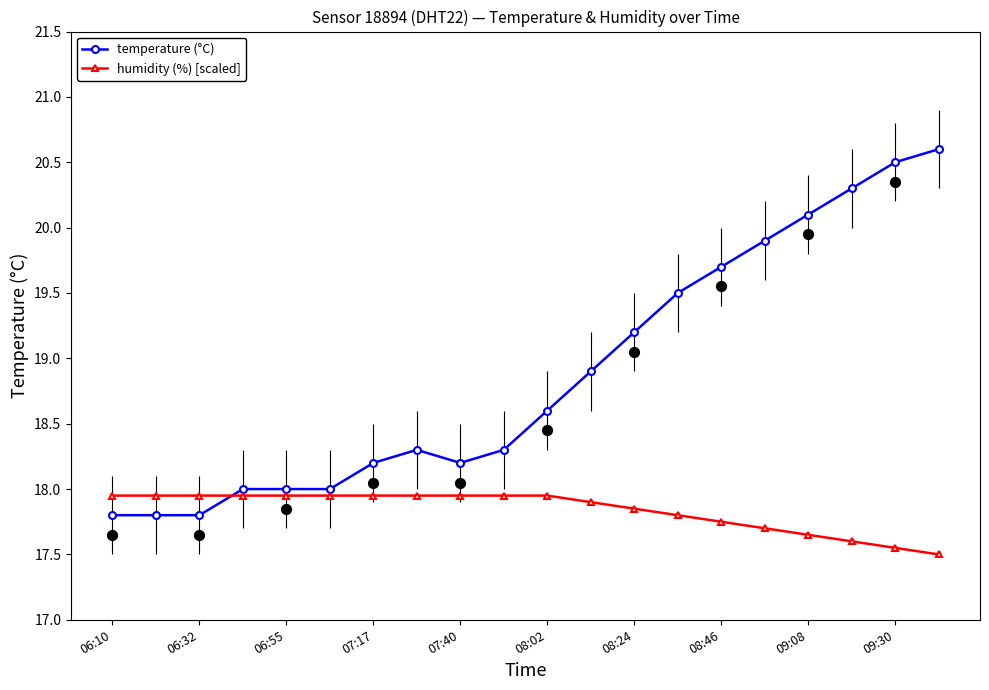

What are all the series names shown in the legend?

temperature (°C), humidity (%) [scaled]